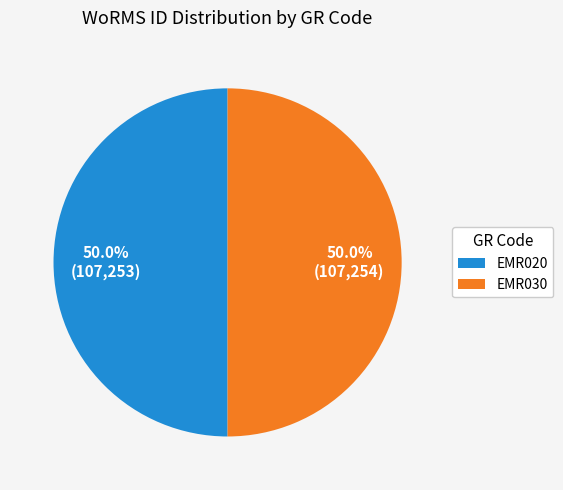

What percentage do EMR030 and EMR020 together represent?

100.0%